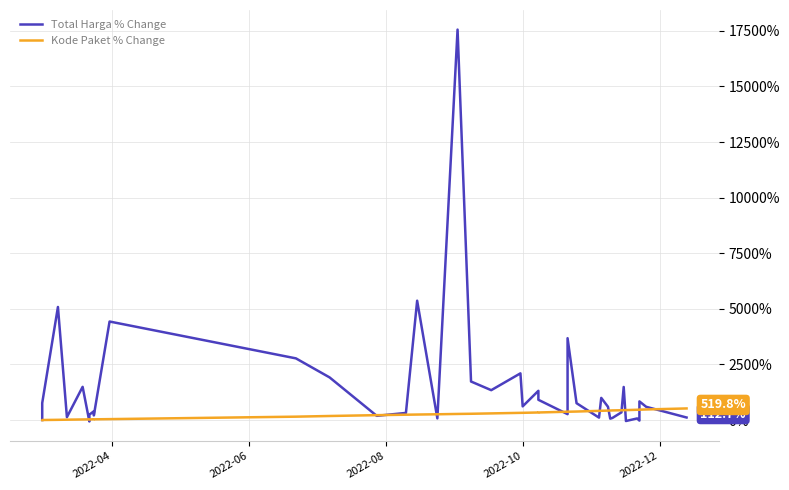

How many intersections are there between Total Harga % Change and Kode Paket % Change?

15